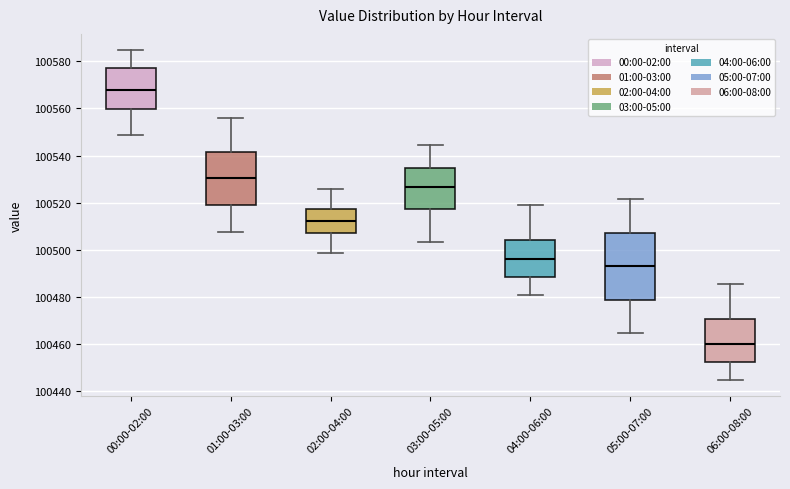

Reading left to right, transcribe this box plot: for each box, give where its median line is, the range the box spans, and where its two whiskers end, as read against the y-axis. The values are not printed on the chart, so give them approximately, as read against the axis.

00:00-02:00: median 100568, box 100560 to 100578, whiskers 100548 to 100584
01:00-03:00: median 100530, box 100520 to 100542, whiskers 100508 to 100556
02:00-04:00: median 100512, box 100508 to 100518, whiskers 100498 to 100526
03:00-05:00: median 100526, box 100518 to 100534, whiskers 100504 to 100544
04:00-06:00: median 100496, box 100488 to 100504, whiskers 100480 to 100518
05:00-07:00: median 100492, box 100478 to 100508, whiskers 100464 to 100522
06:00-08:00: median 100460, box 100452 to 100470, whiskers 100444 to 100486